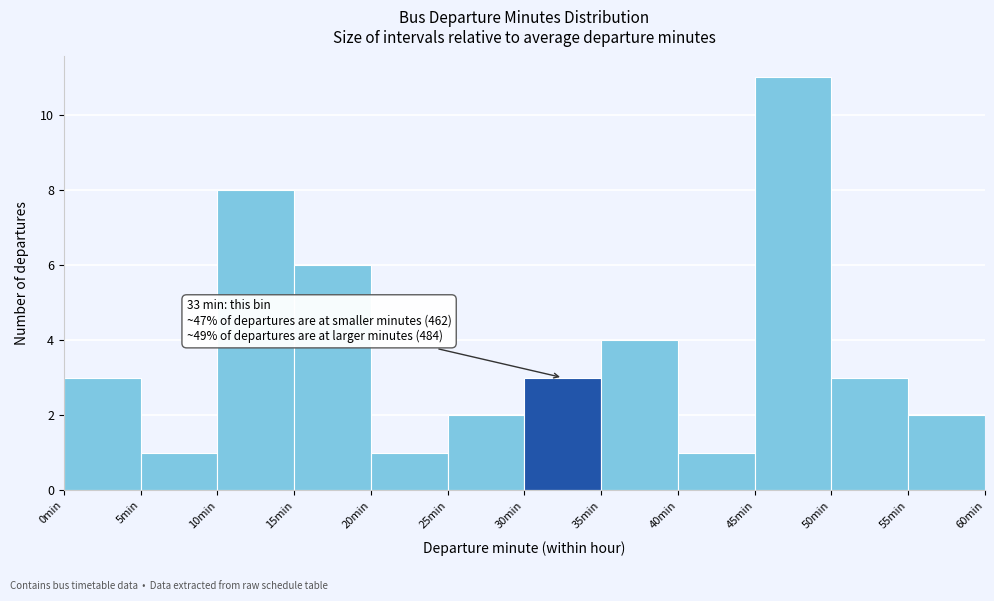

Over which range of the x-axis is the bar tallest?

45 to 50